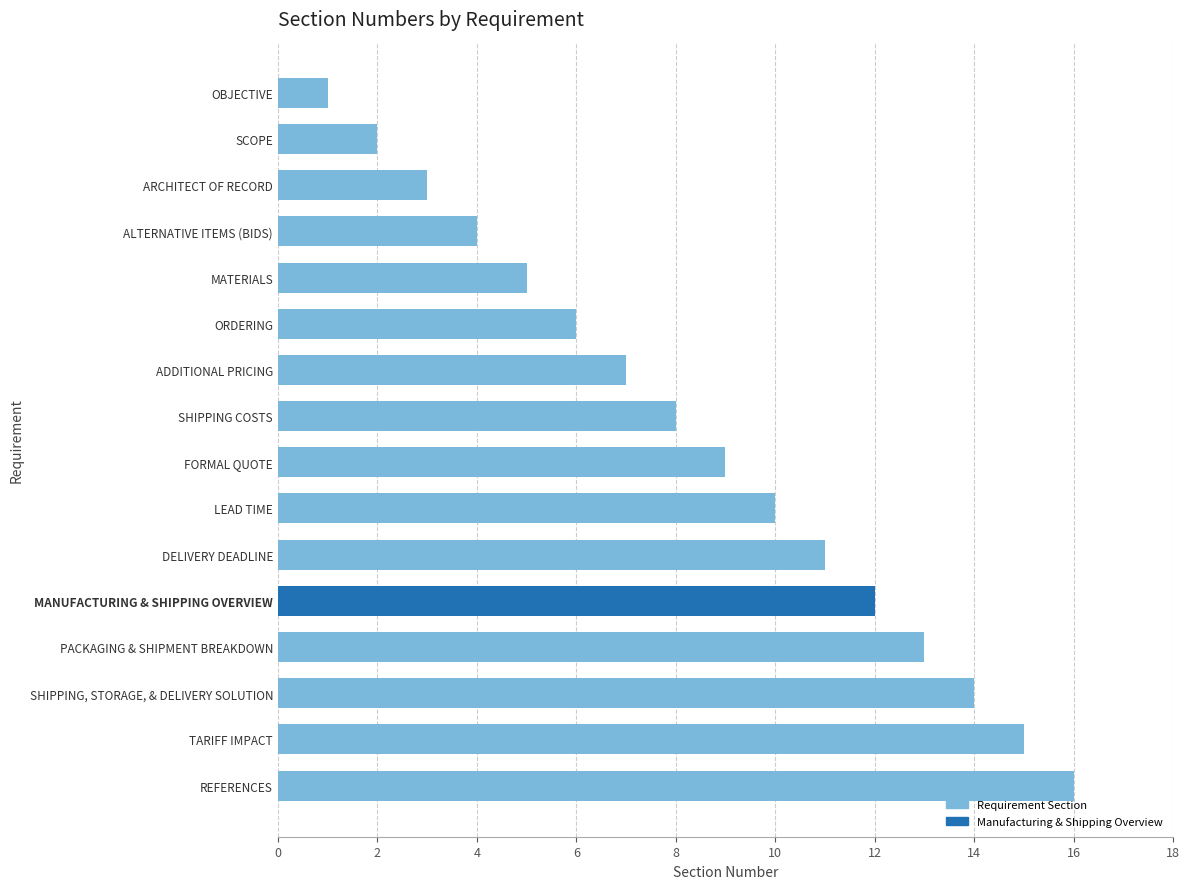

Which has a higher value, SCOPE or ADDITIONAL PRICING?

ADDITIONAL PRICING